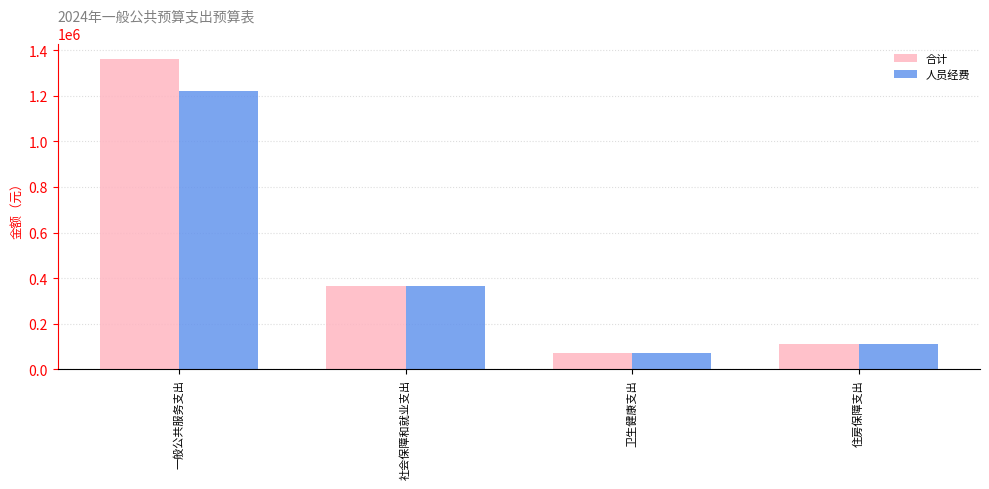

How many bars are there in total?

8